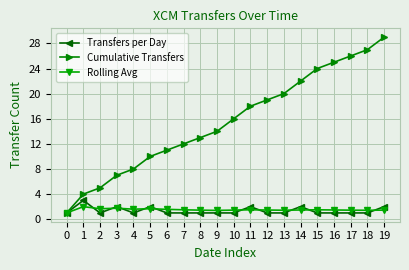

At which category does Transfers per Day reach its first local peak?

1